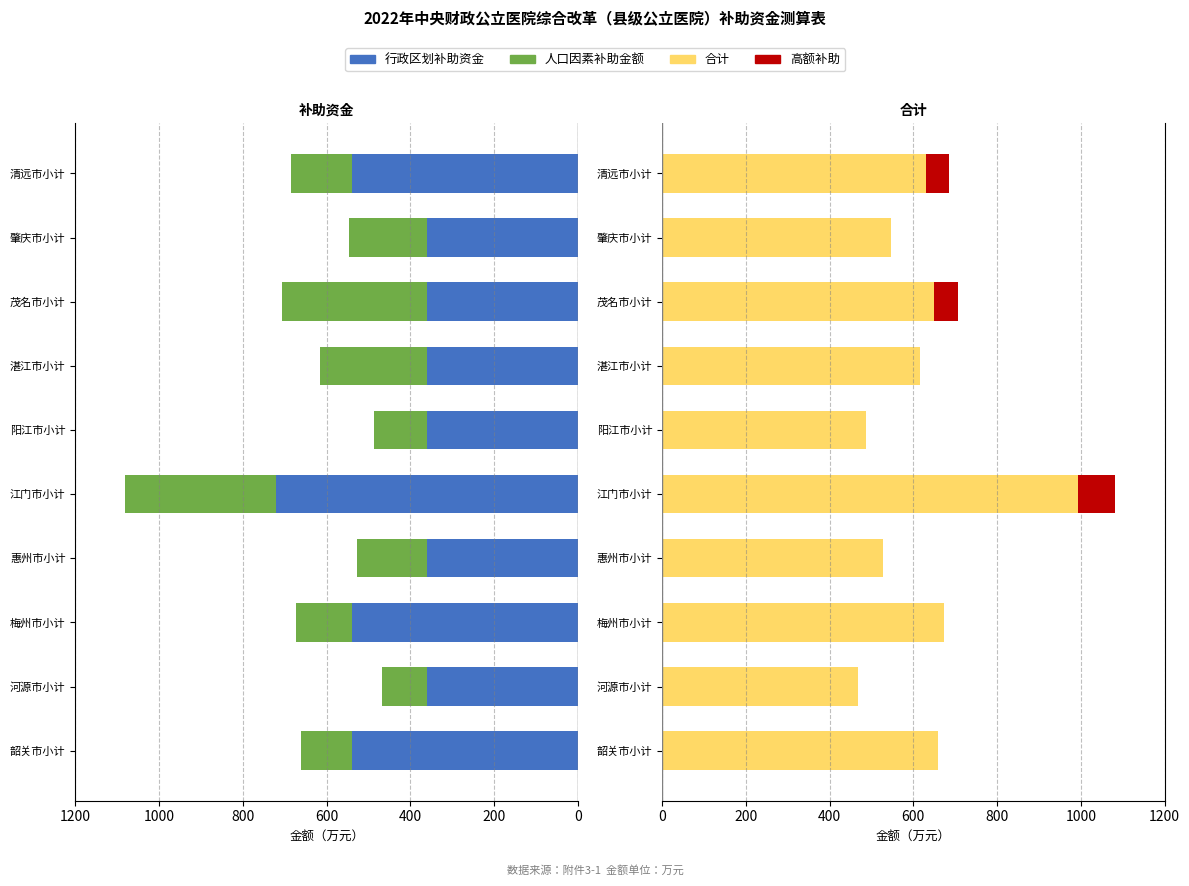

What is the spread (max minus min) of values at 湛江市小计?

360